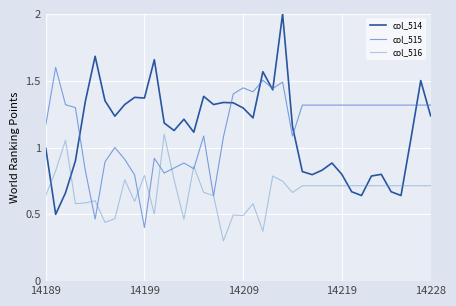

List the series in order of their peak value, highest first.

col_514, col_515, col_516